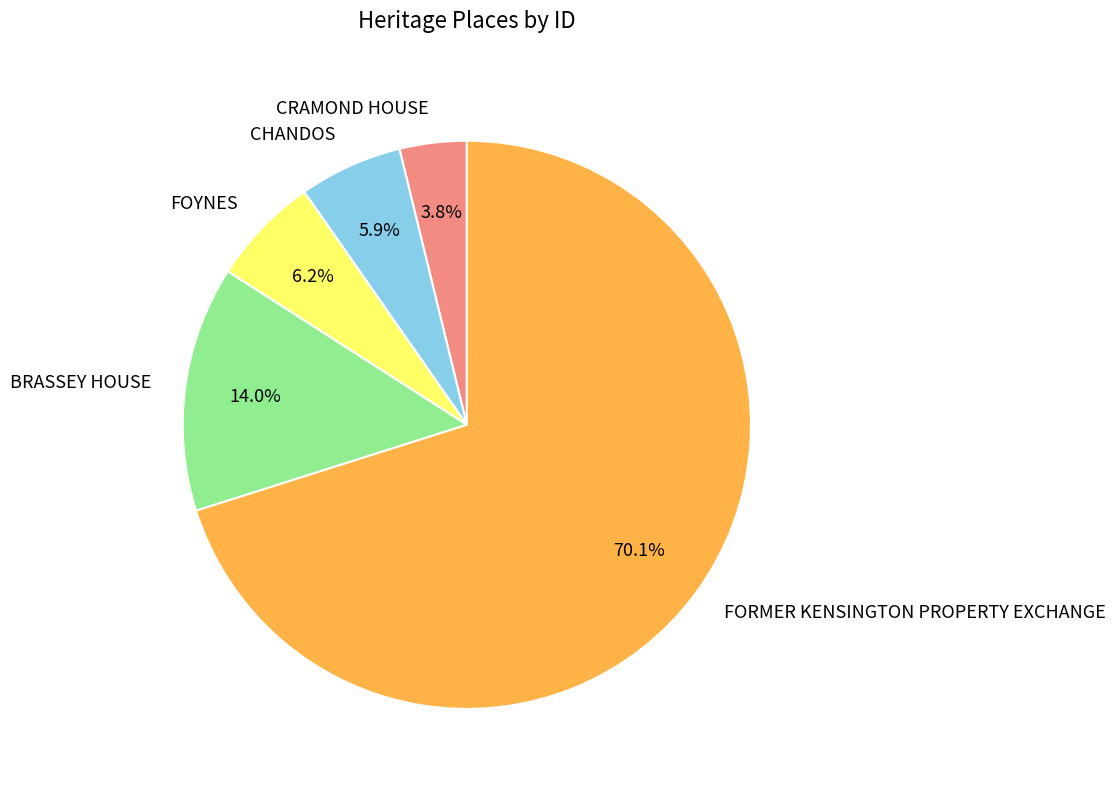

What is the smallest slice in the pie chart?

CRAMOND HOUSE